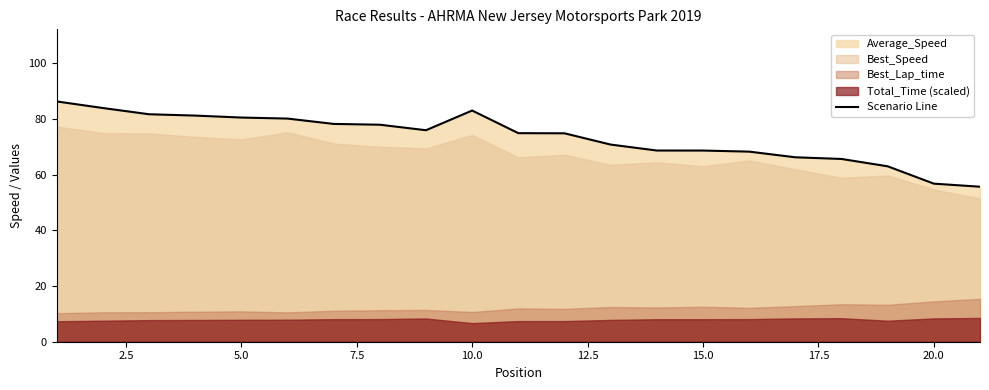

What is the highest value of the Scenario Line series?

86.3